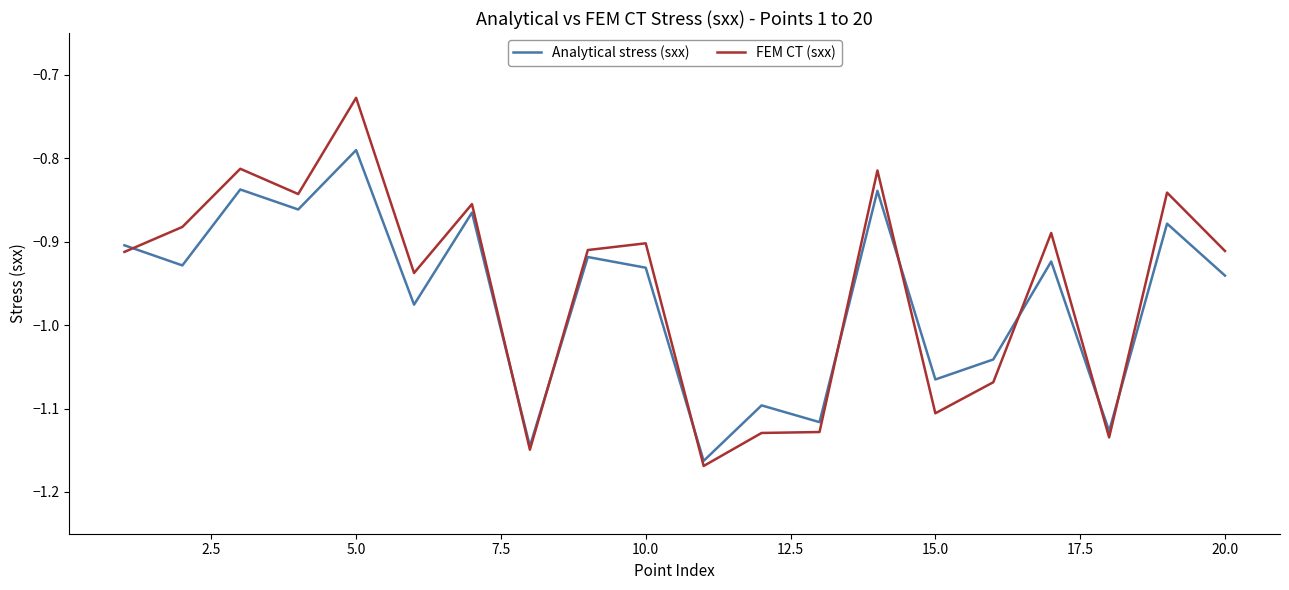

What is the difference between the maximum and minimum values in the Analytical stress (sxx) series?

0.4